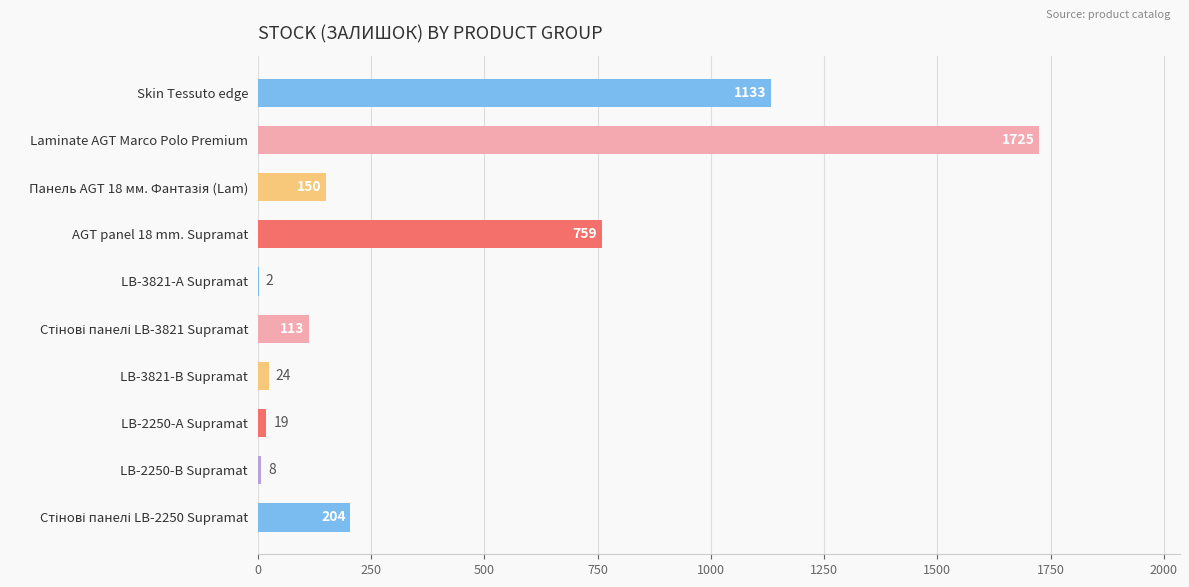

True or false: the data shows 19 at LB-2250-А Supramat.

True